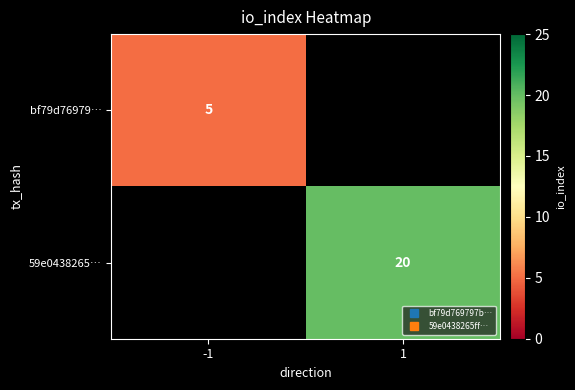

List the series in order of their peak value, lowest first.

bf79d76979…, 59e0438265…